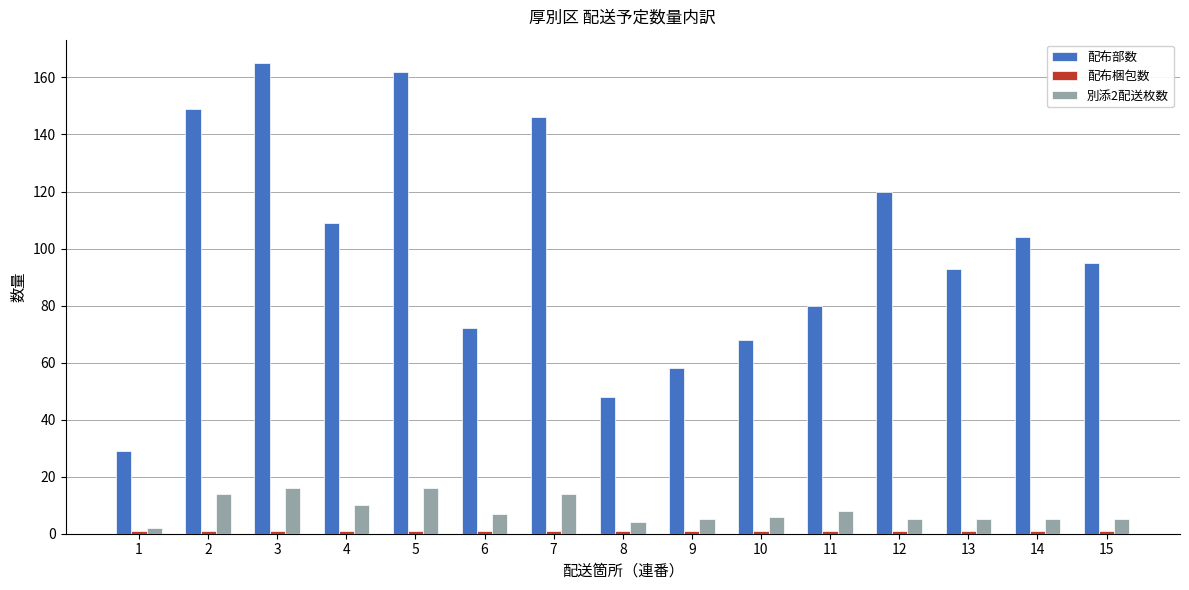

How many bars are there in total?

45